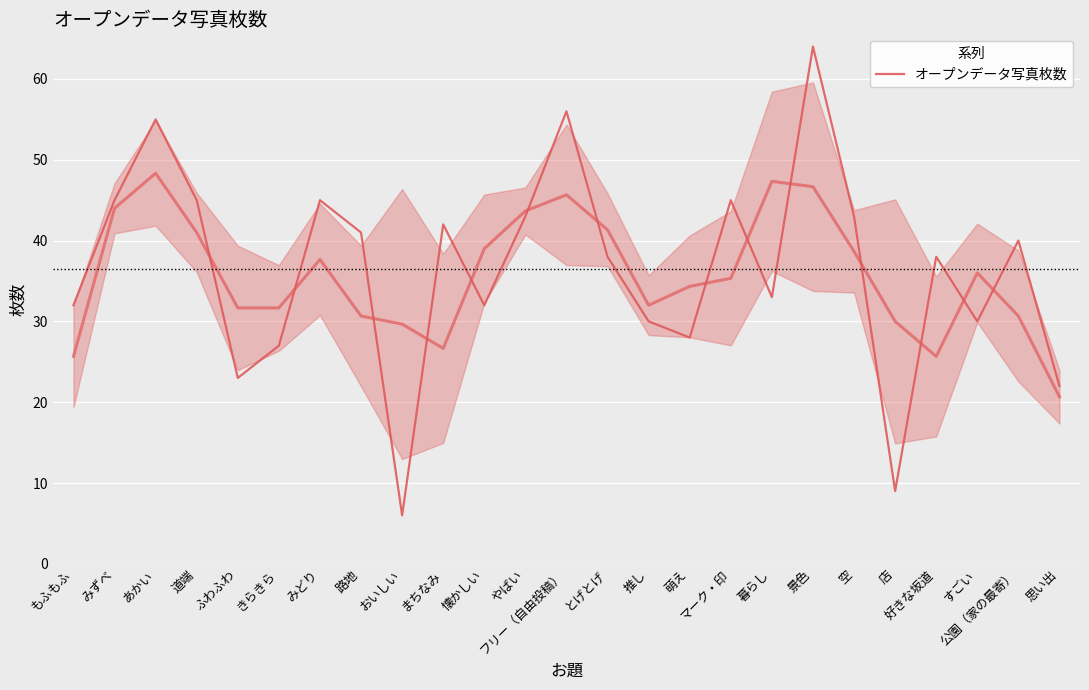

Where is the first local maximum?

あかい